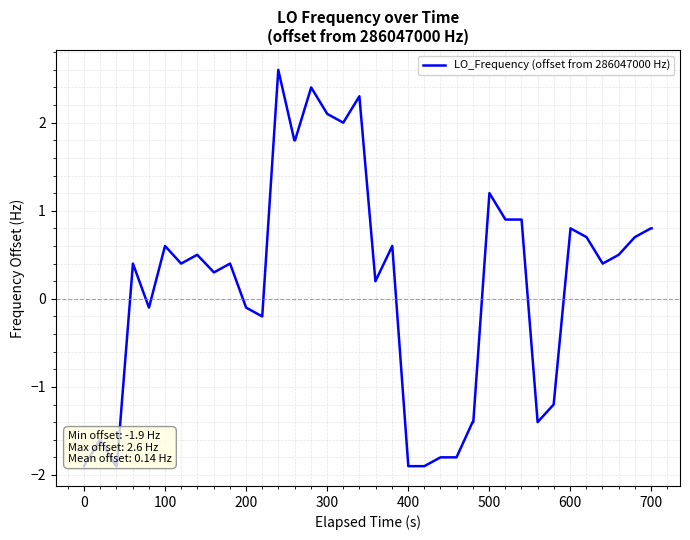

What is the difference between the maximum and minimum values?

4.5